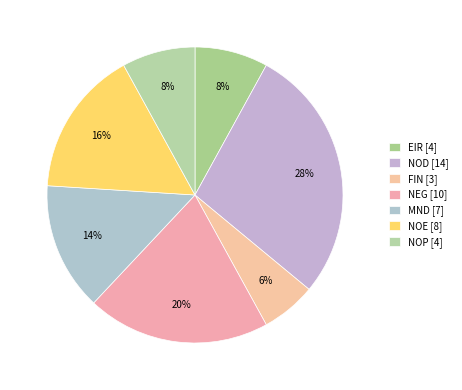

How many segments does this pie chart have?

7